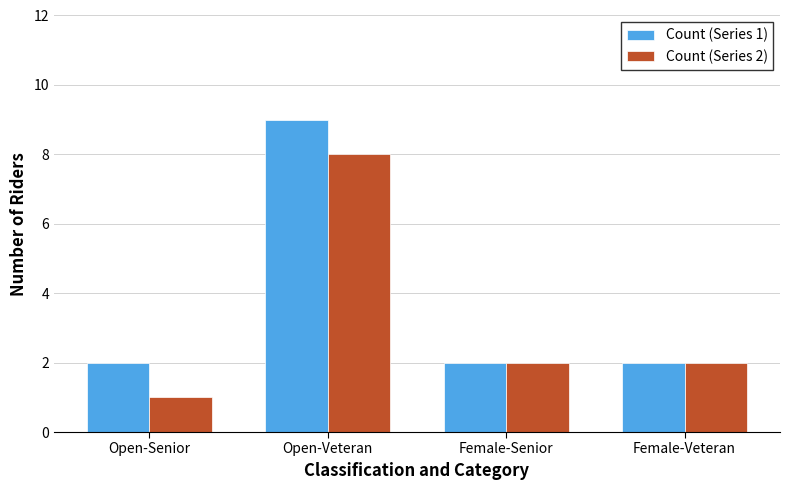

What is the difference between the maximum and second lowest values in the Count (Series 2) series?

6